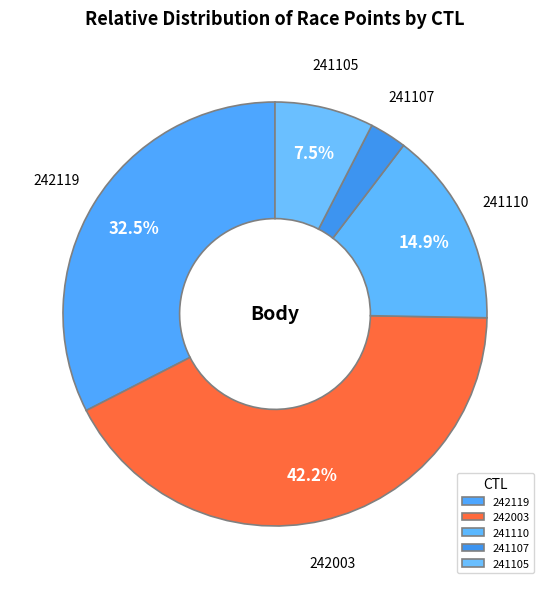

Does 241107 account for over 50% of the chart?

No